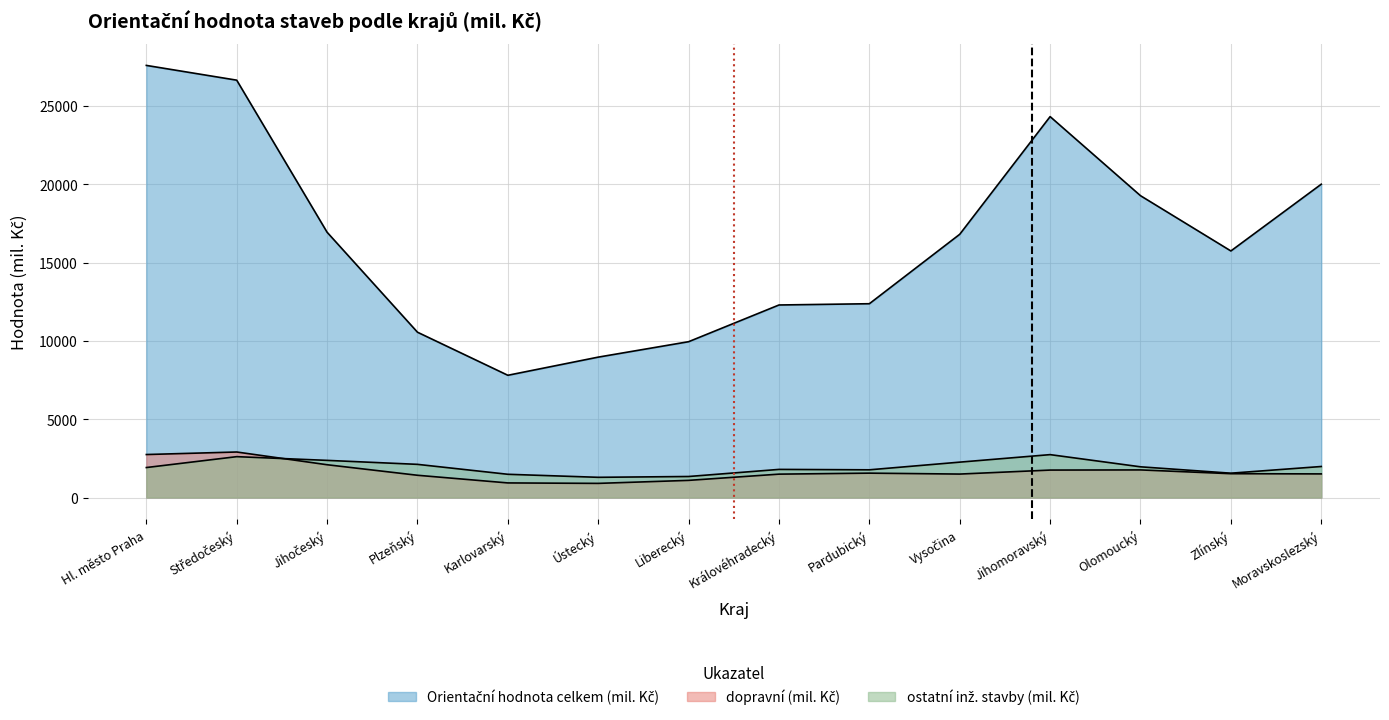

True or false: Orientační hodnota celkem (mil. Kč) and ostatní inž. stavby (mil. Kč) cross at least once.

False